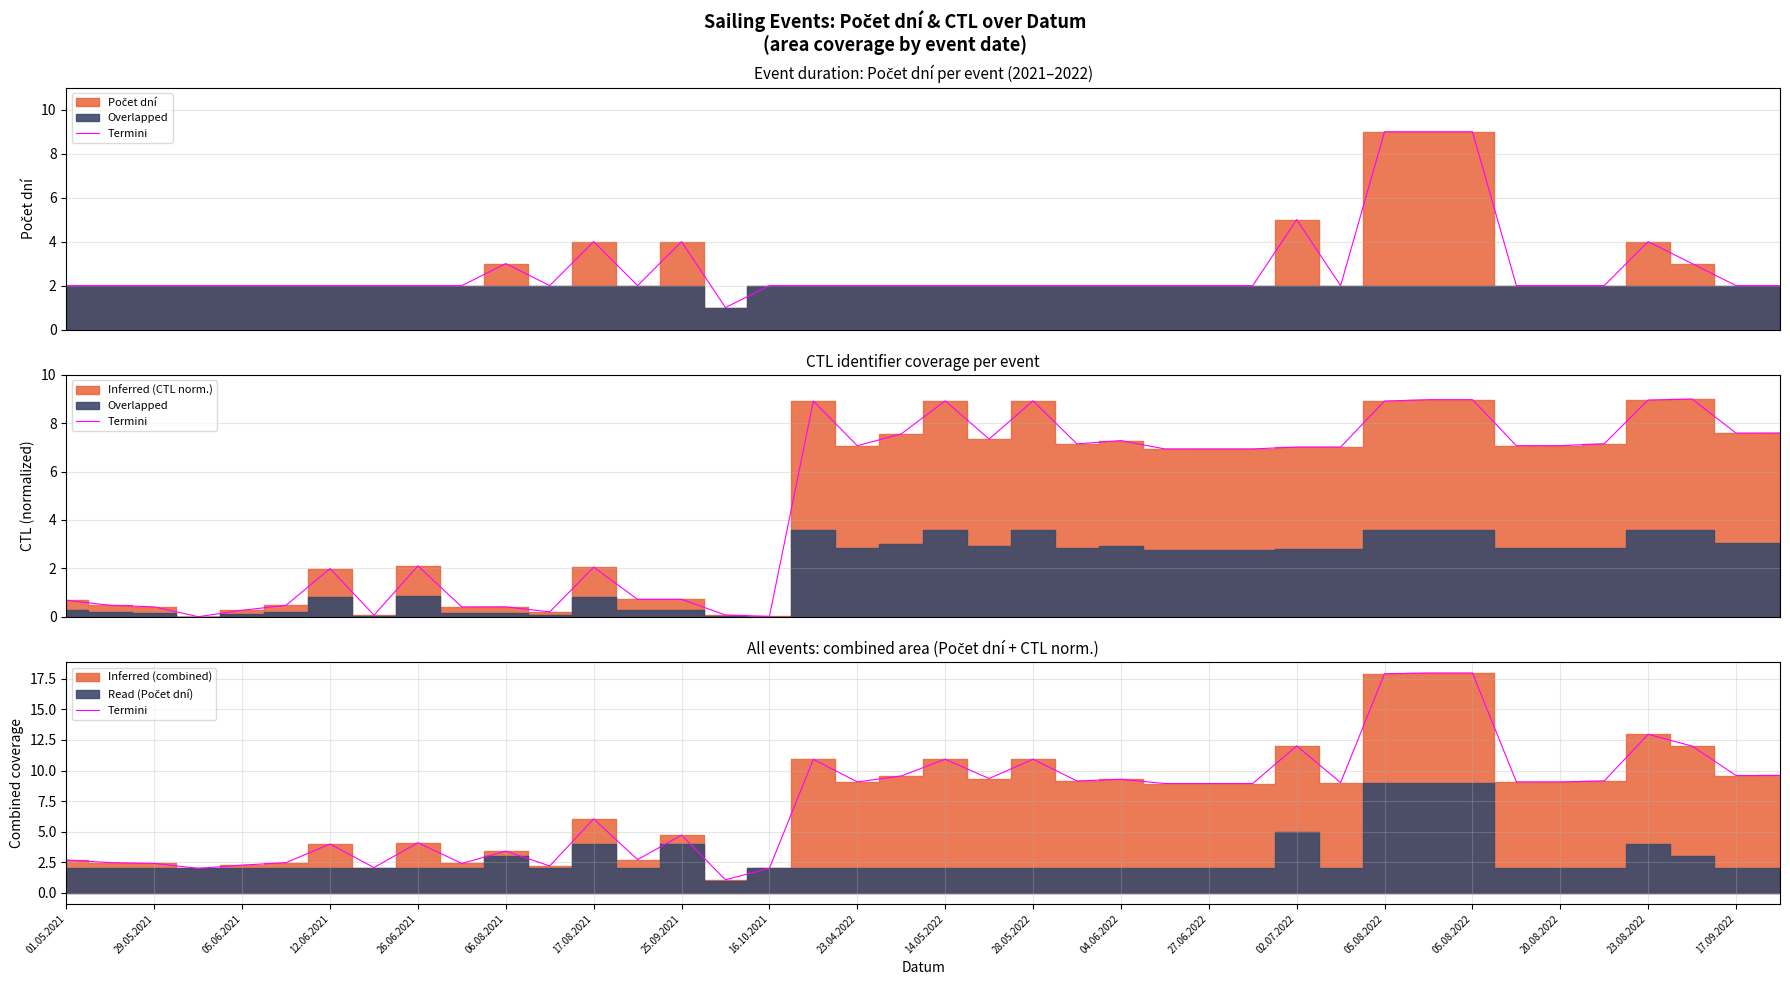

What is the ratio of the value at 30 to the value at 39?

1.9